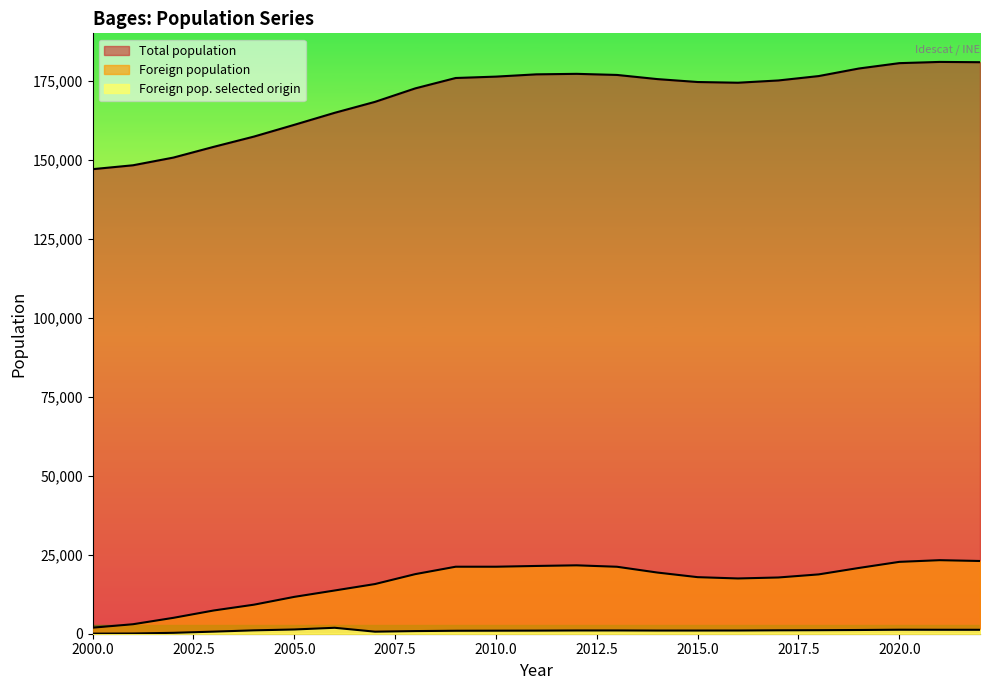

List the series in order of their peak value, lowest first.

Foreign pop. selected origin (abs), Foreign population, Total population